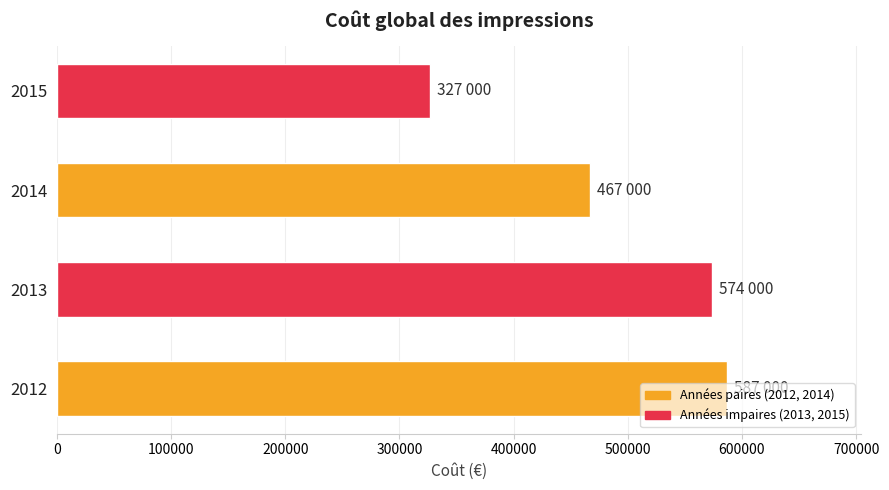

Is it true that the value at 2012 is 233018?

False